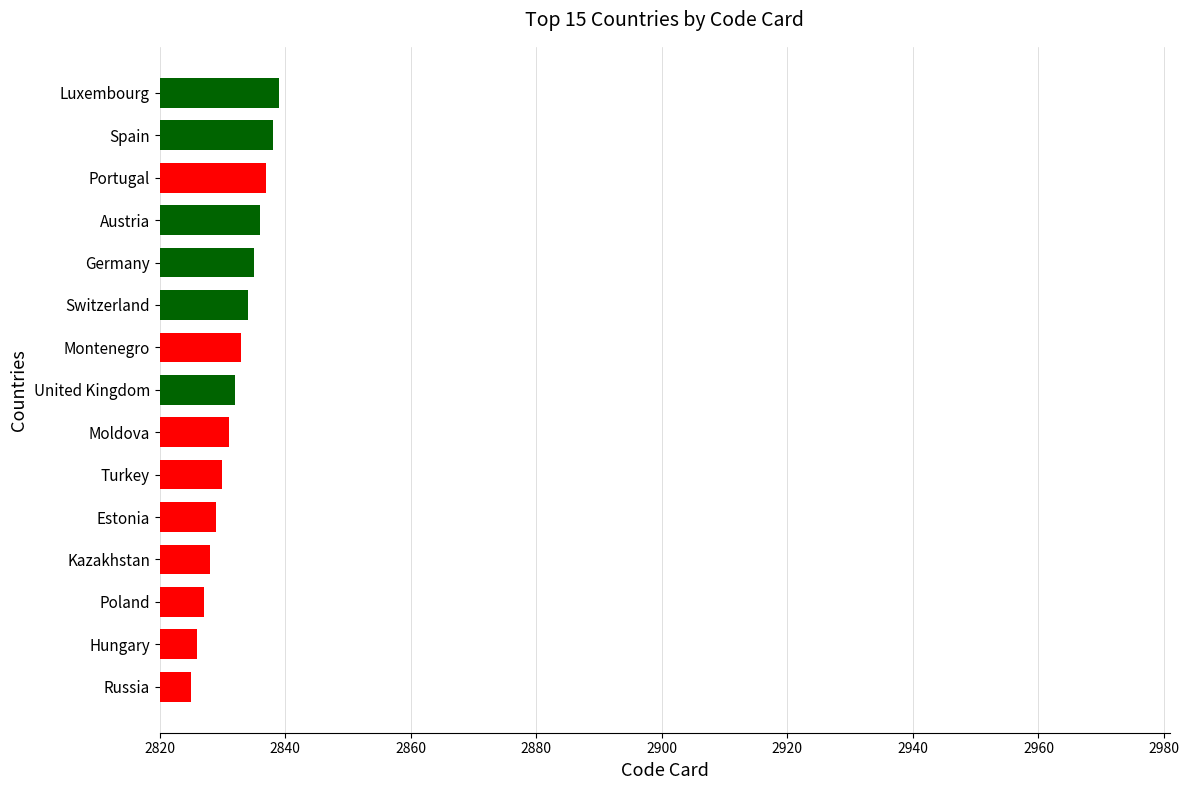

What position from the top is Moldova?

9